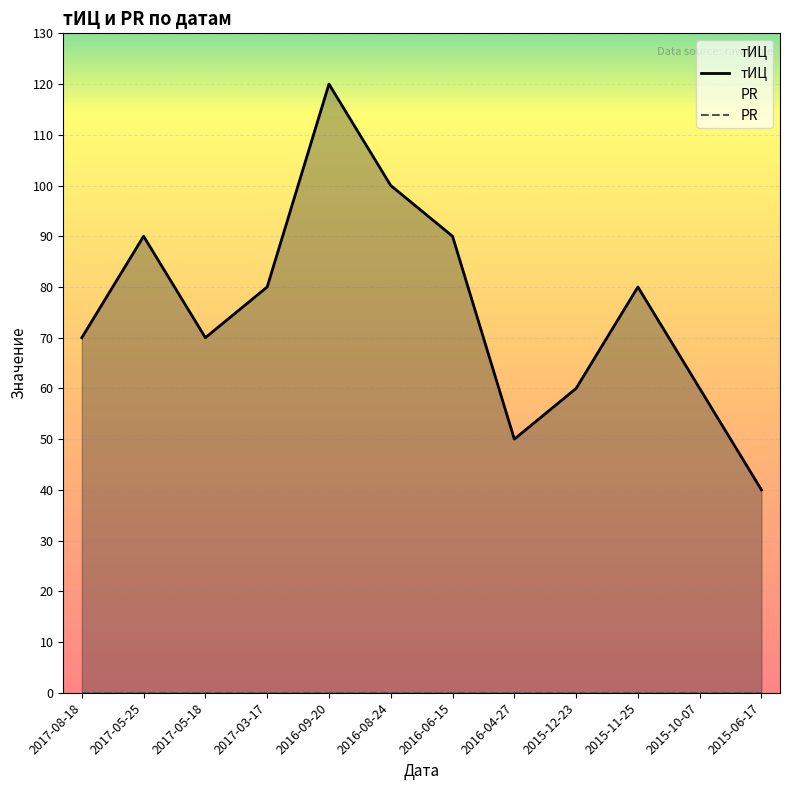

List the series in order of their peak value, lowest first.

PR, тИЦ